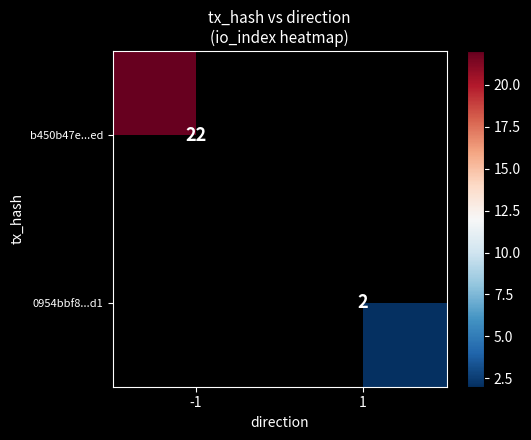

The b450b47e...ed series shows 22 at -1. True or false?

True